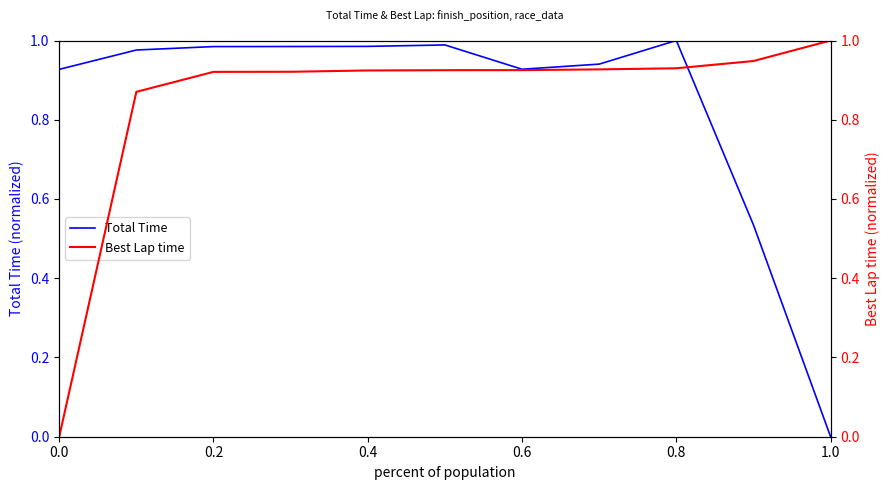

True or false: Total Time has a value of 0.0 at 1.0.

True